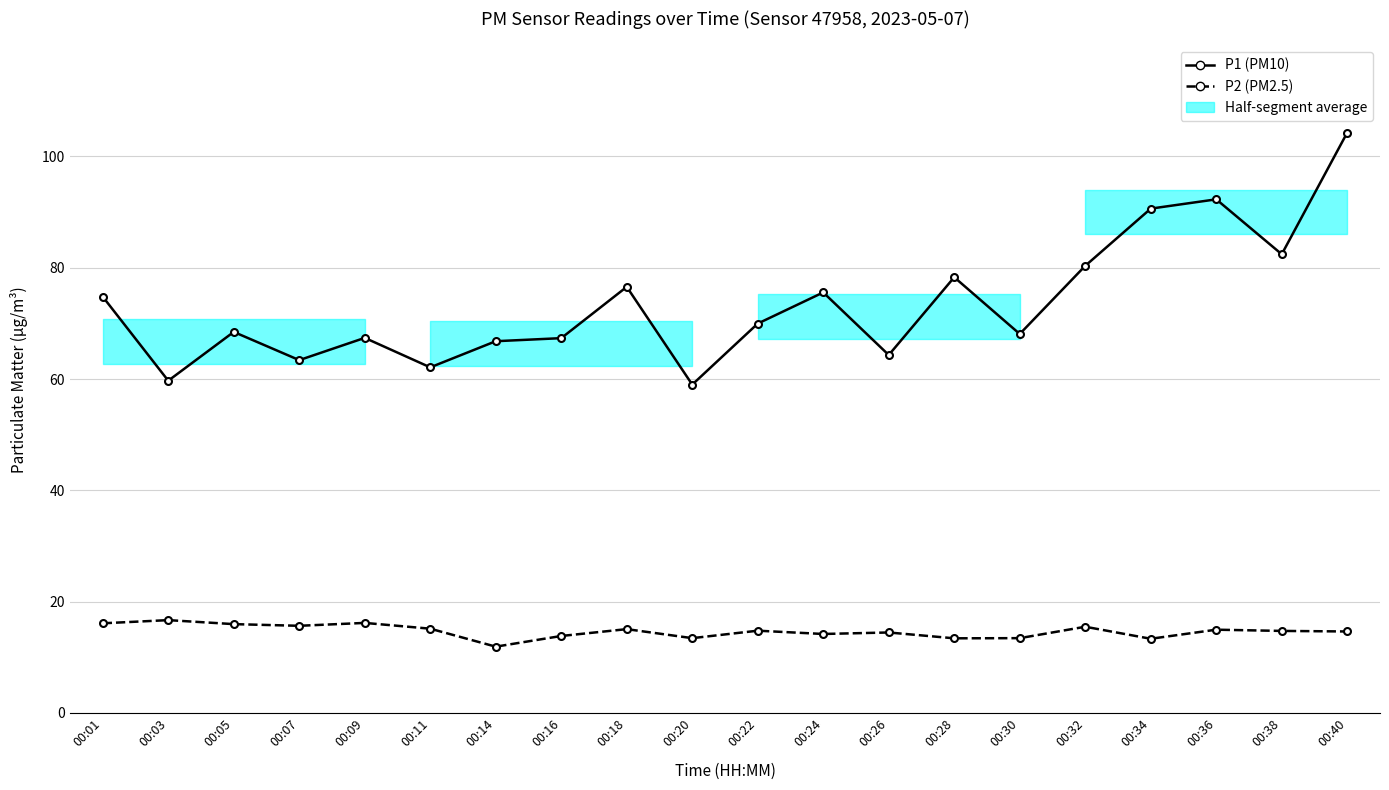

What is the spread (max minus min) of values at 00:24?

61.4